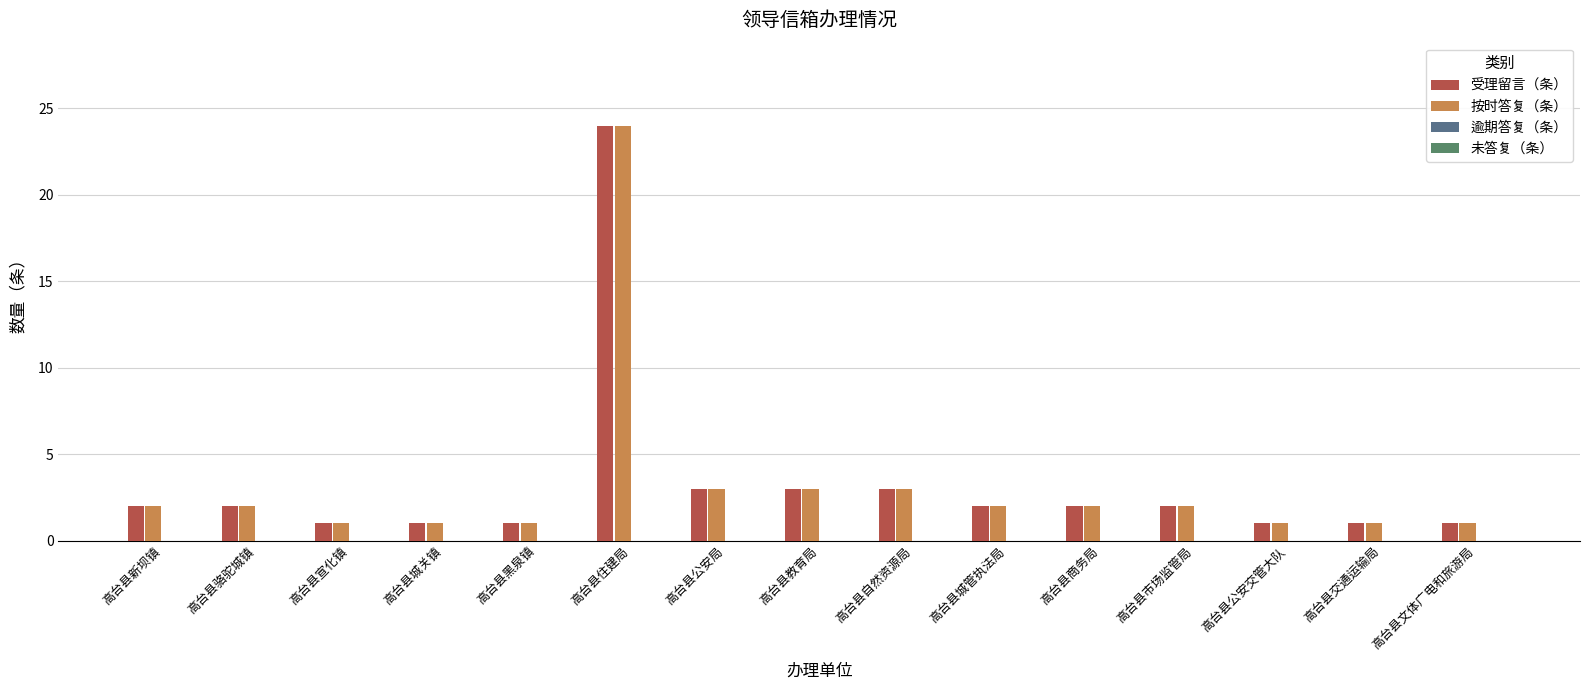

What value does the 按时答复（条） series have at 高台县公安局?

3